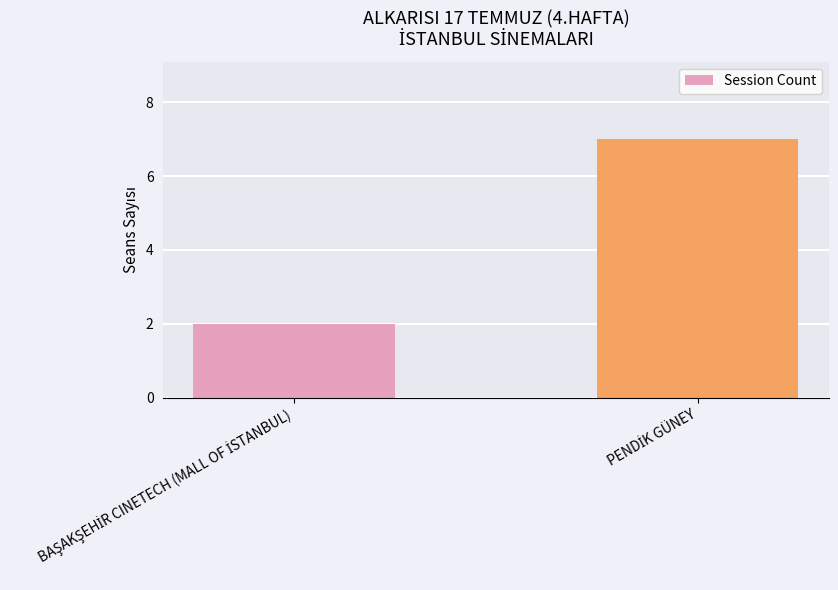

What is the value of the 1st bar from the left?

2